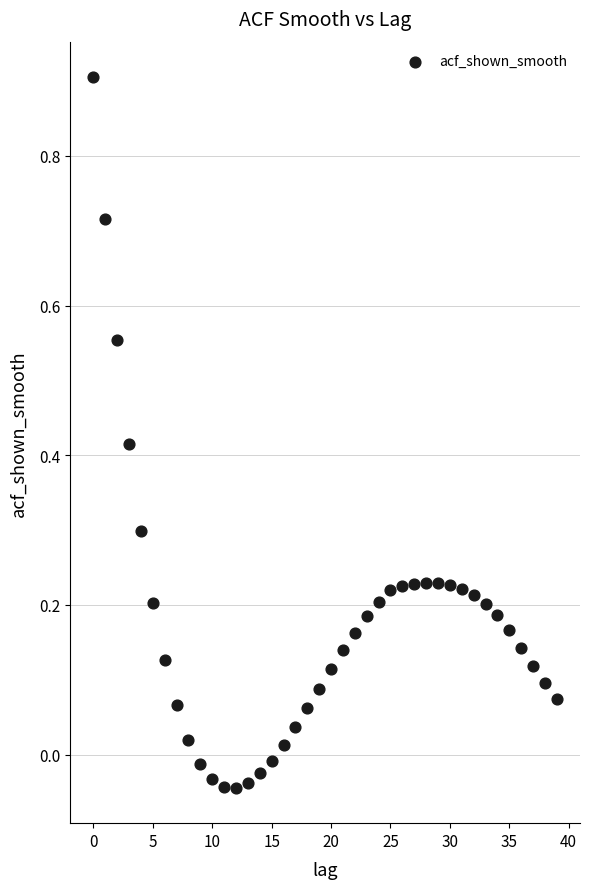

What is the range of Y values (max minus min)?

0.9